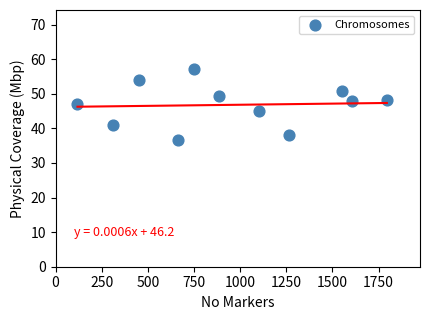

What is the average X value?

954.3